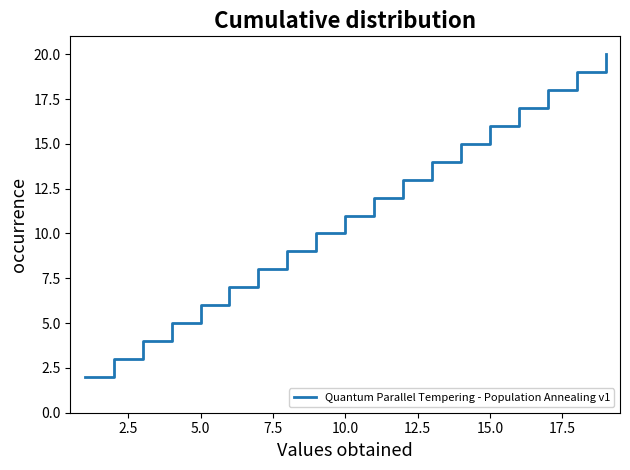

What is the difference between the maximum and minimum values?

18